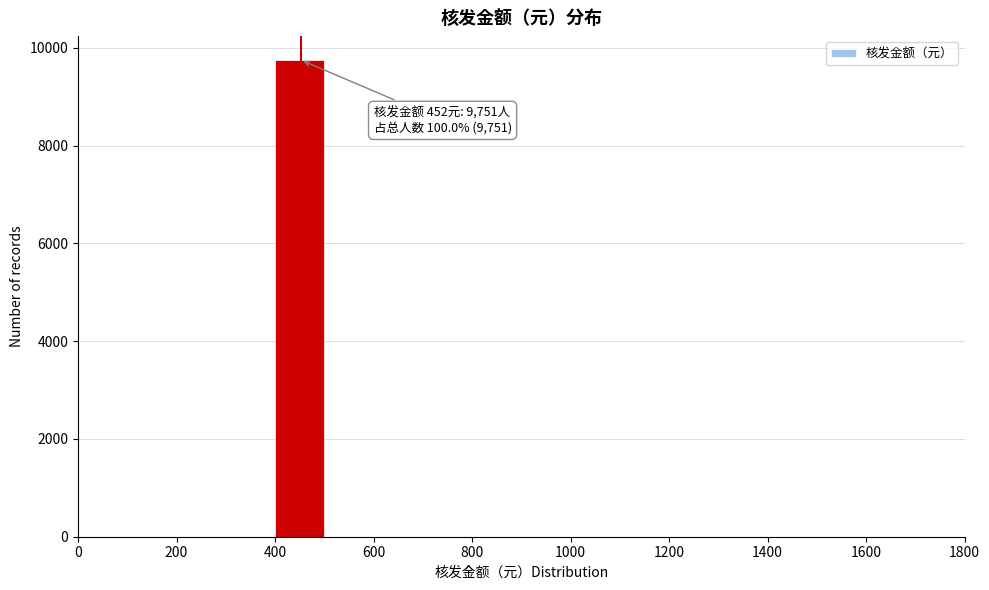

Which range on the x-axis has the tallest bar?

400 to 500